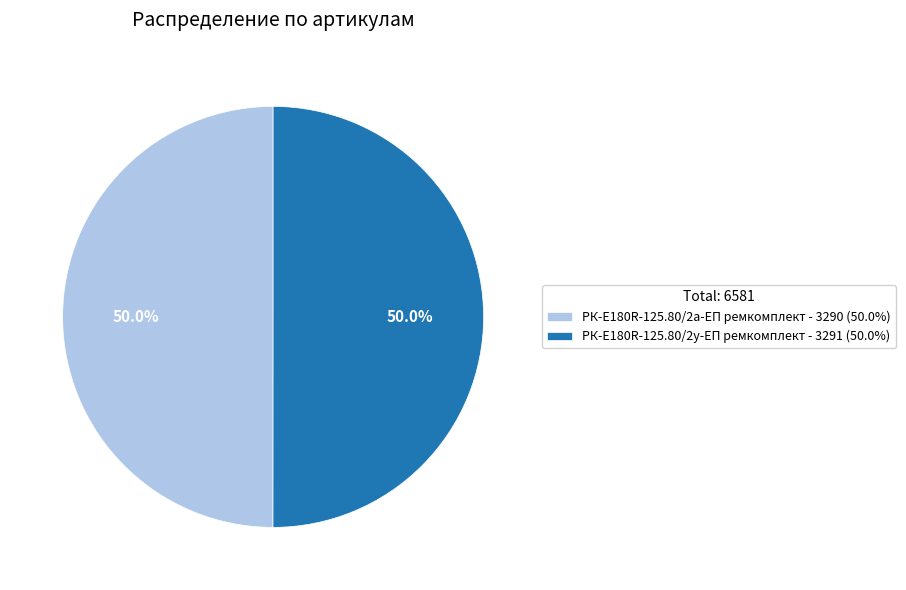

How much of the chart is everything except РК-E180R-125.80/2а-ЕП ремкомплект - 3290 (50.0%)?

50.0%